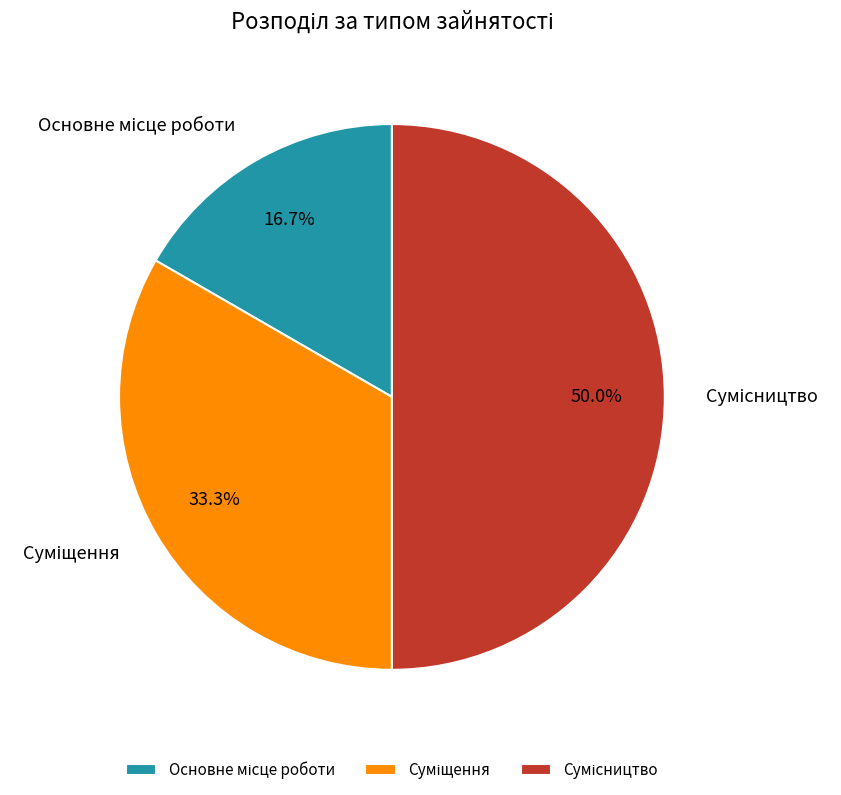

To the nearest percent, what is the combined percentage of Сумісництво and Основне місце роботи?

67%